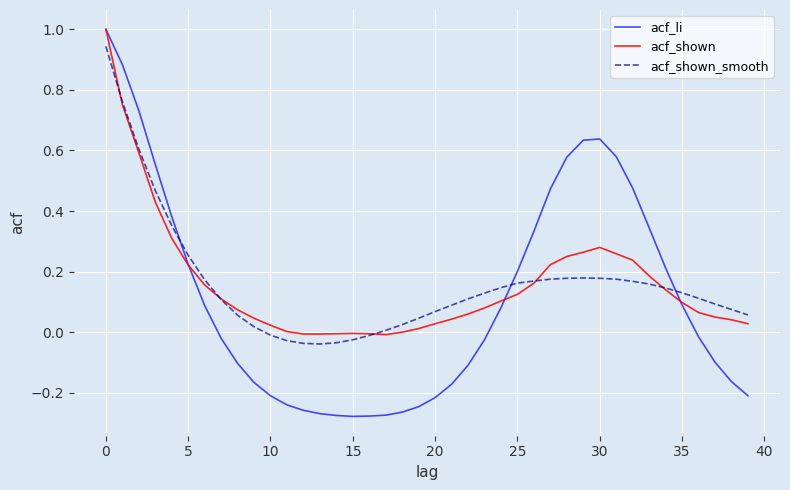

Which series has the widest spread of values?

acf_li